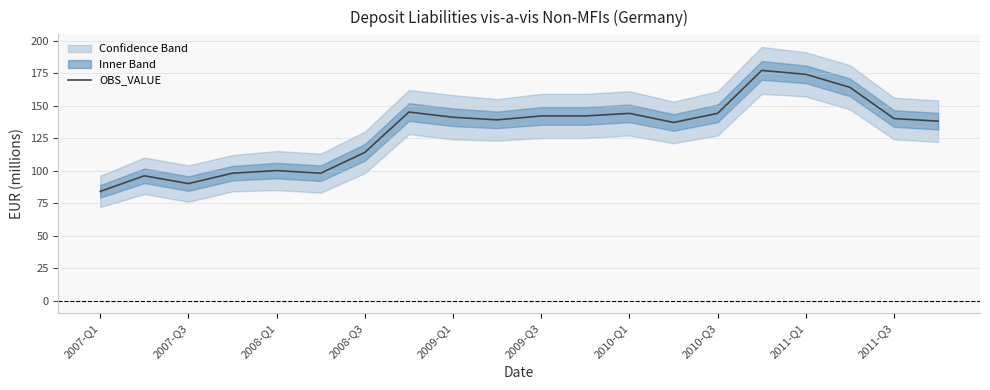

Where is the data nearest to the value 130?

13